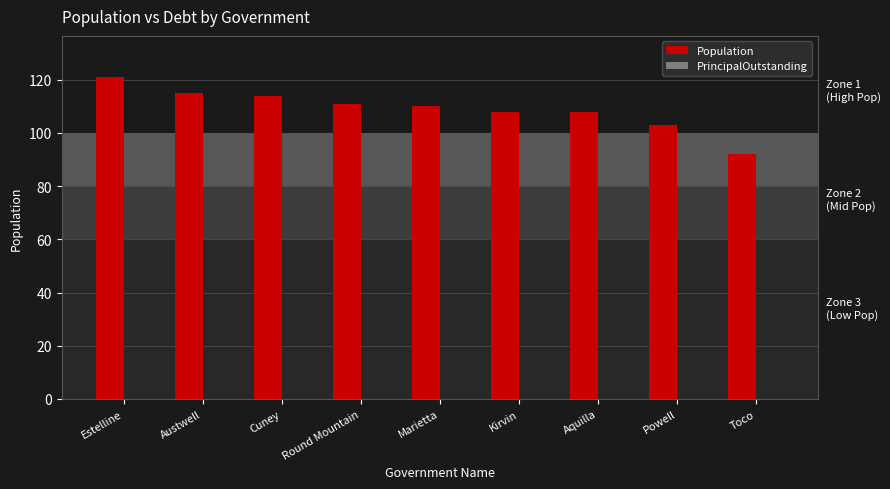

What is the average value?

109